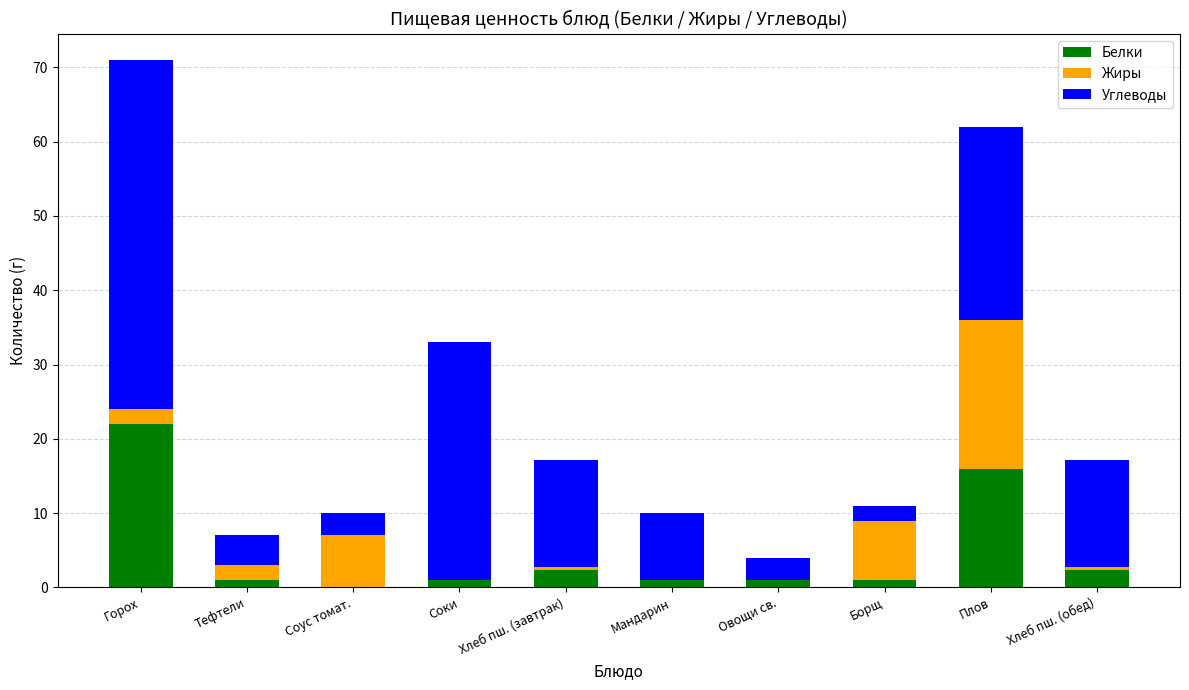

What is the total value across all series at Плов?

62.0